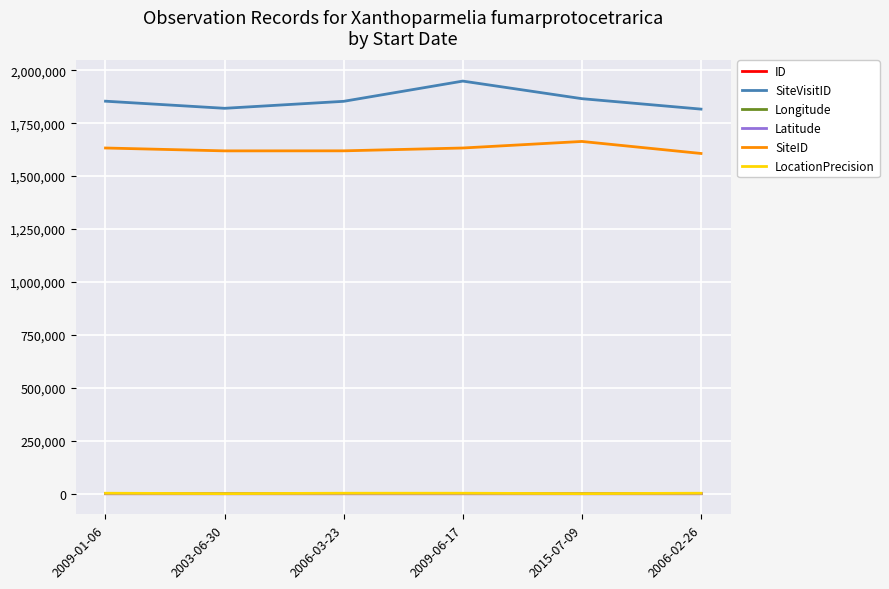

True or false: SiteVisitID and Latitude intersect in this chart.

False